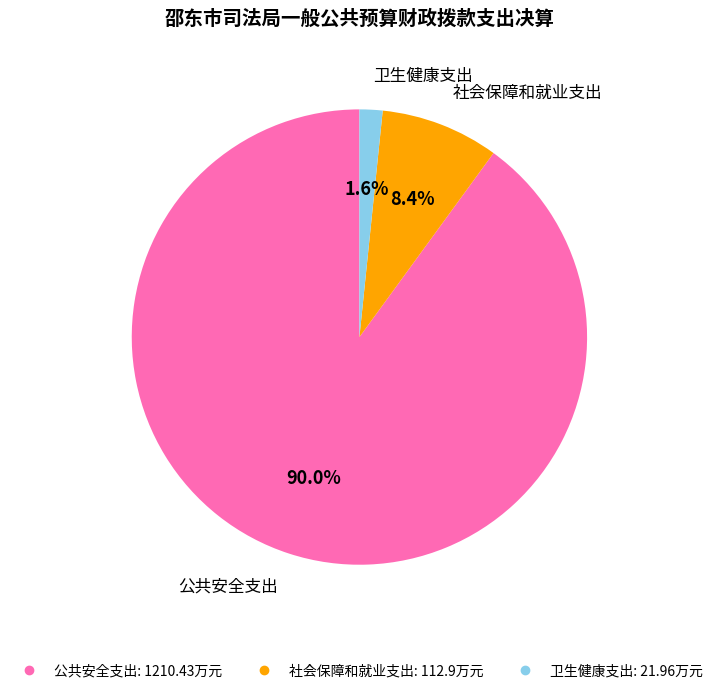

What percentage is the 社会保障和就业支出 slice, to the nearest percent?

8%